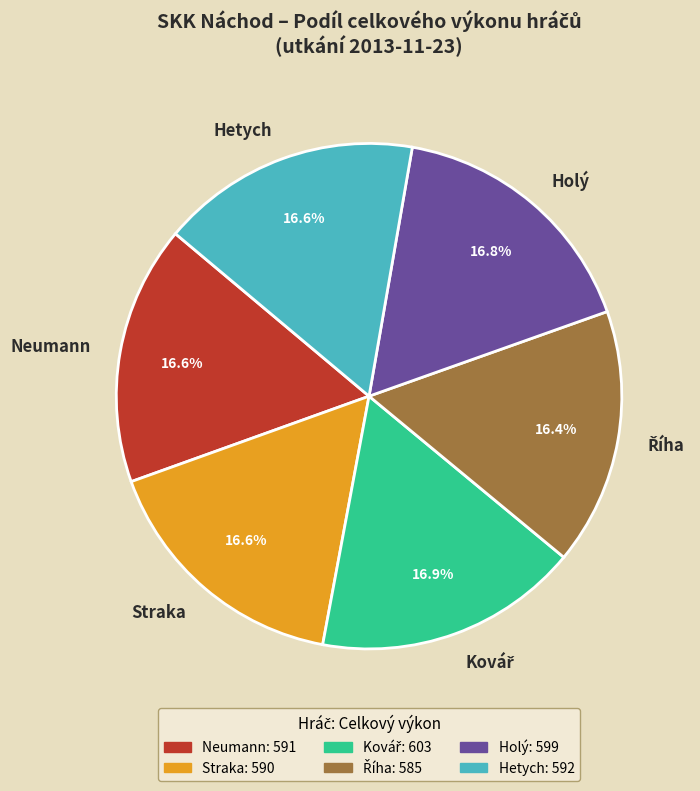

Approximately how many times larger is the value at Neumann compared to Straka?

1.0